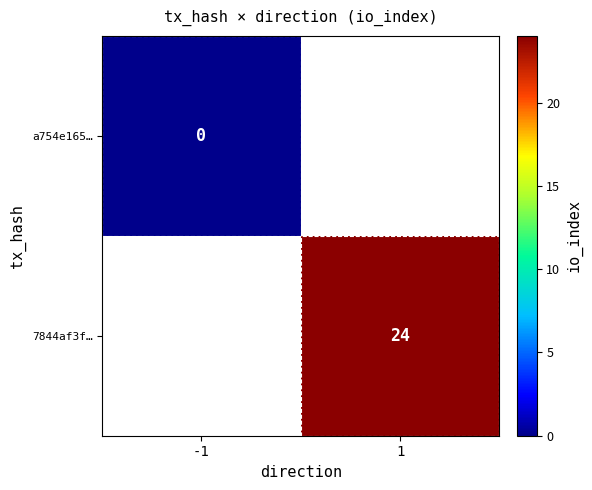

The 7844af3f… series shows 12 at 1. True or false?

False